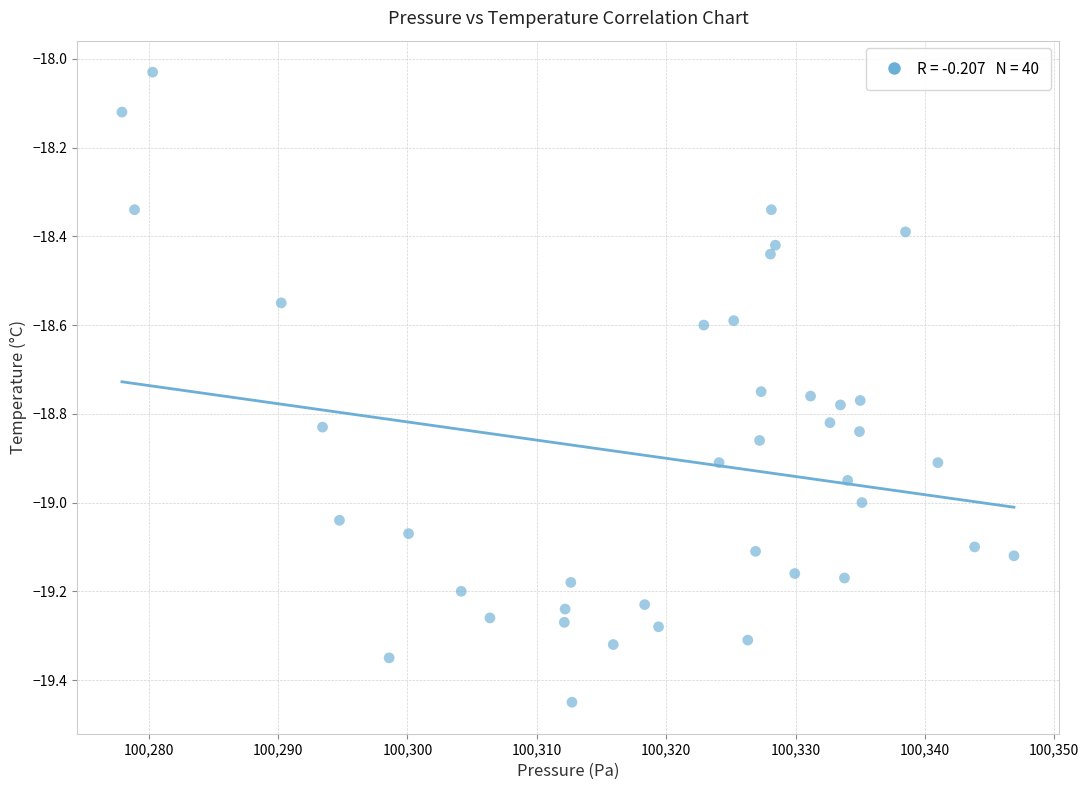

What is the range of X values (max minus min)?

68.9